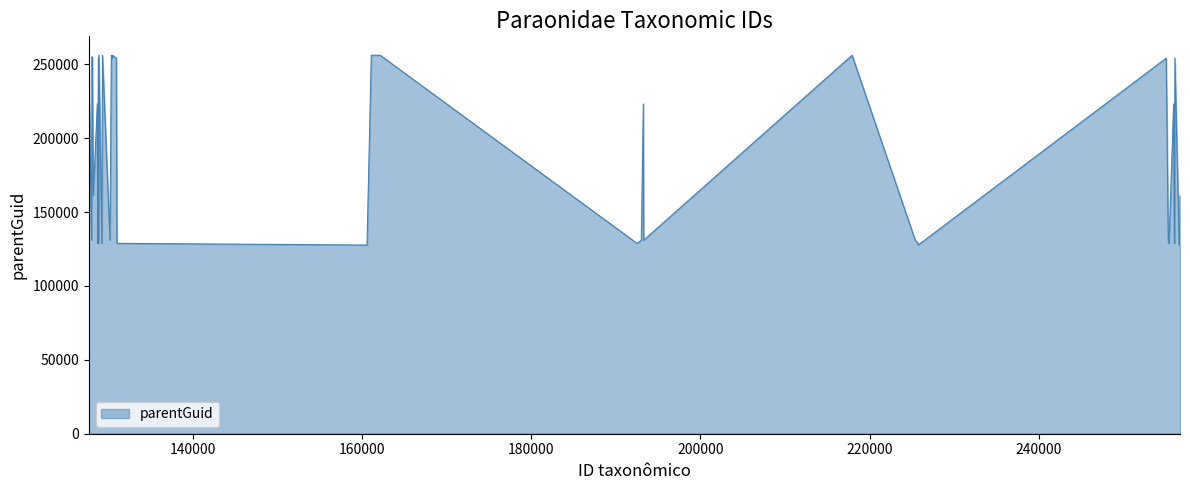

What is the difference between the maximum and minimum values?

128421